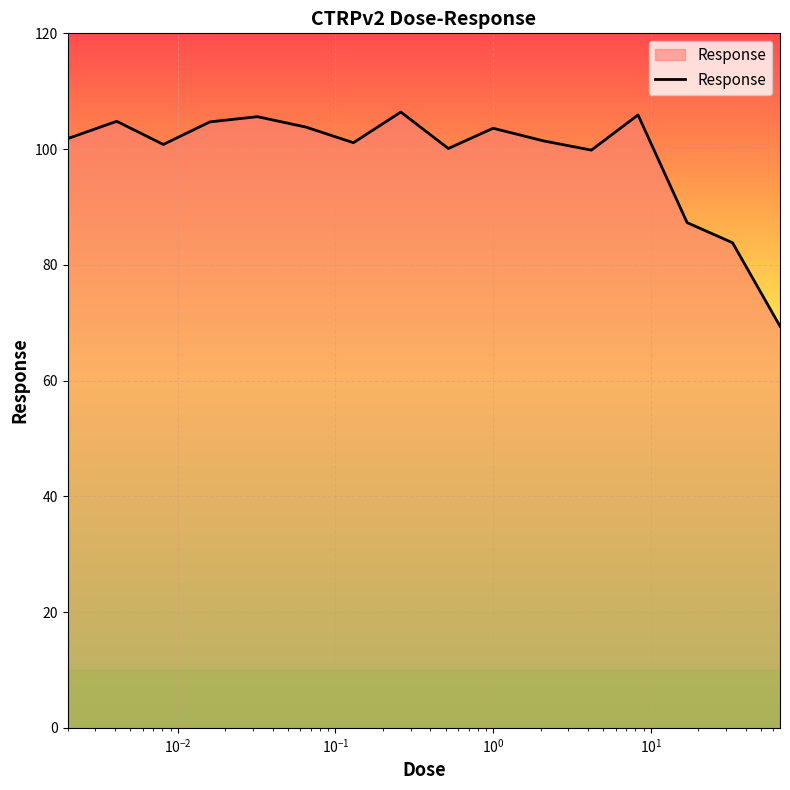

Does the chart display data point markers on the line(s)?

No